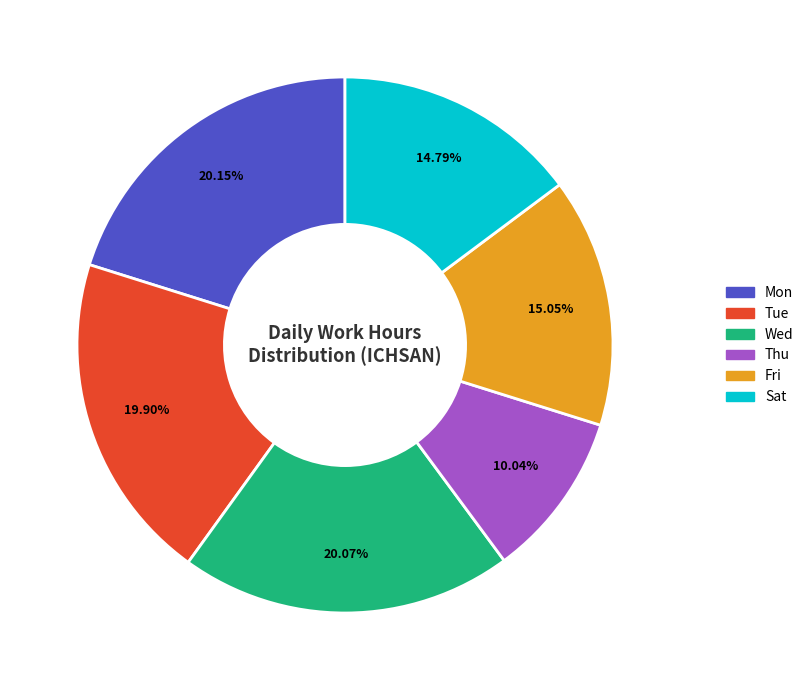

Is there any slice that represents more than half of the pie?

No